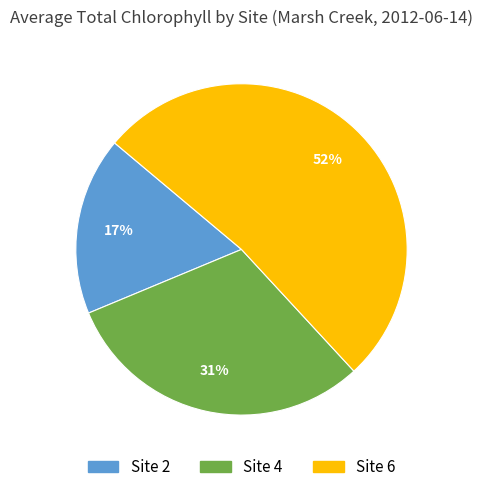

To the nearest percent, what percentage of the pie is Site 6?

52%